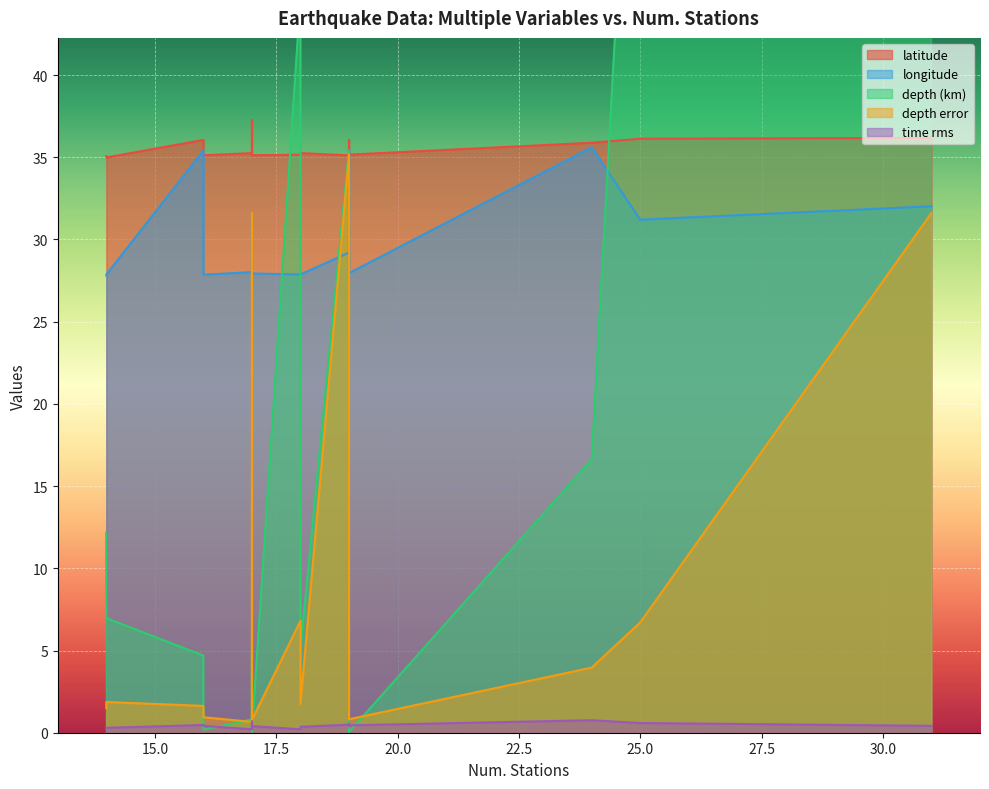

What is the greatest value displayed?

70.3